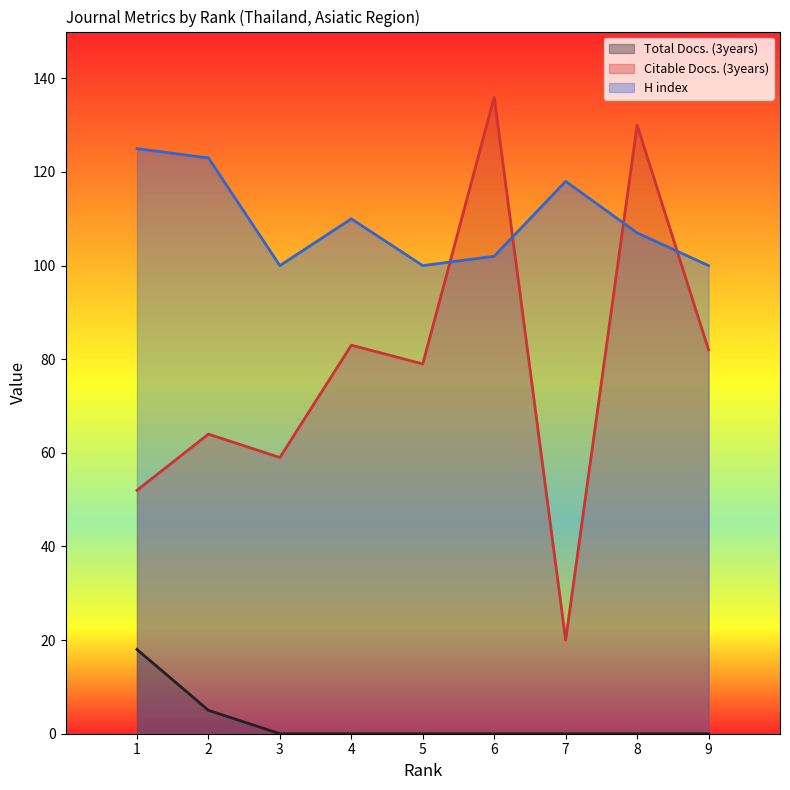

Reading left to right, what are all the values shown in this chart?

Total Docs. (3years): 1=18	2=5	3=0	4=0	5=0	6=0	7=0	8=0	9=0
Citable Docs. (3years): 1=52	2=64	3=59	4=83	5=79	6=136	7=20	8=130	9=82
H index: 1=125	2=123	3=100	4=110	5=100	6=102	7=118	8=107	9=100